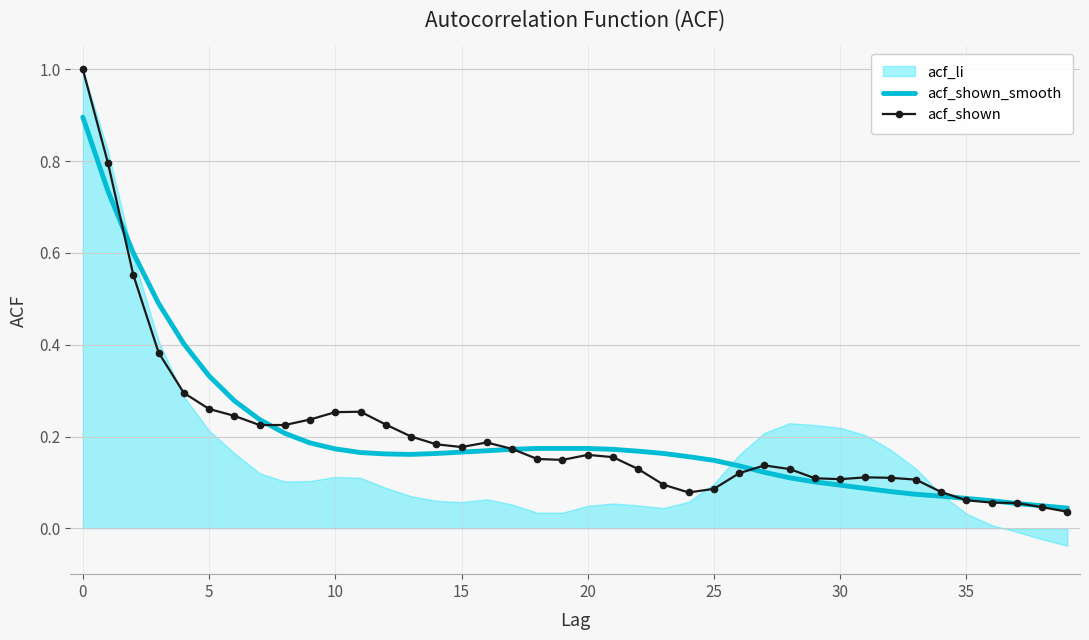

Which label corresponds to the smallest value in the chart?

39